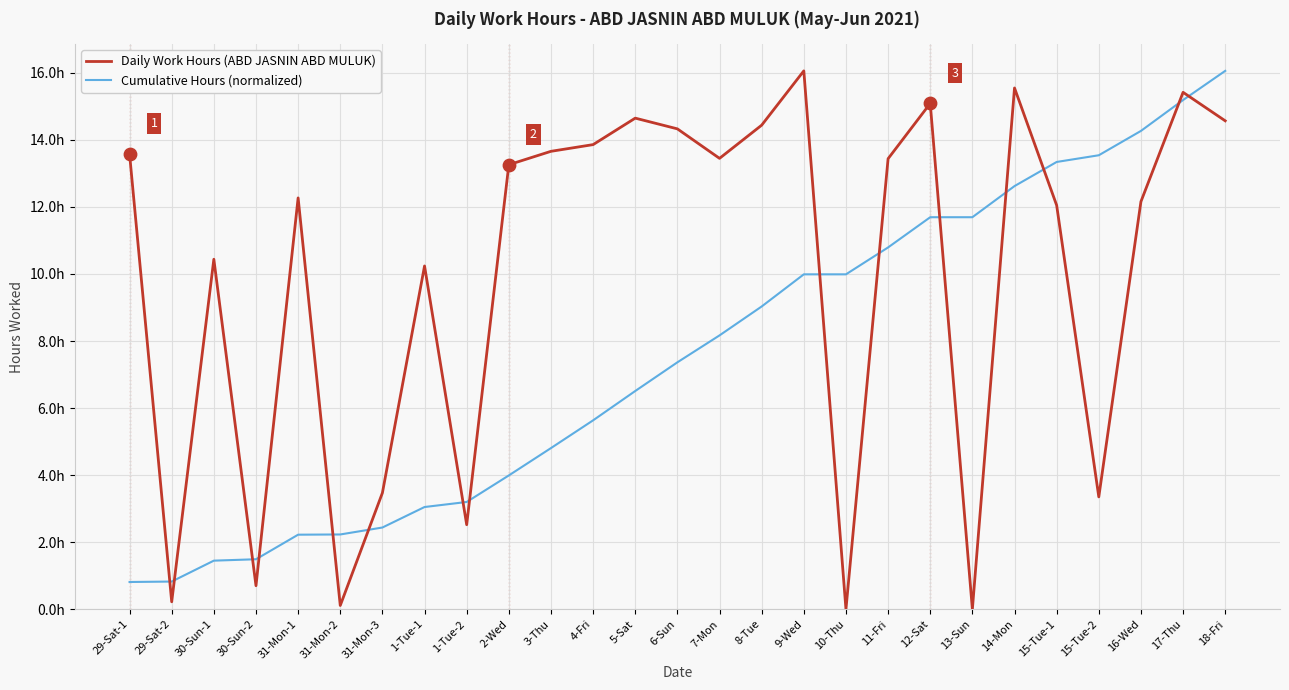

What are all the series names shown in the legend?

Daily Work Hours (ABD JASNIN ABD MULUK), Cumulative Hours (normalized)